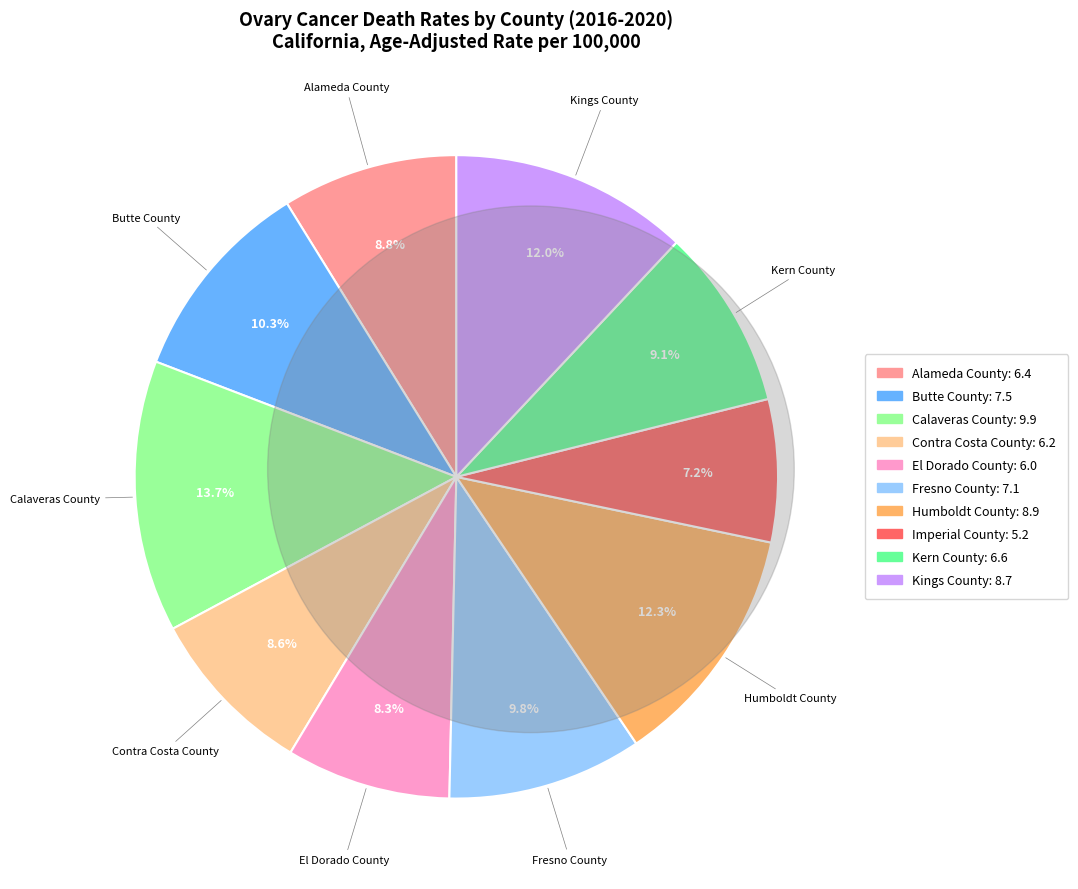

Is there a majority slice in this chart?

No